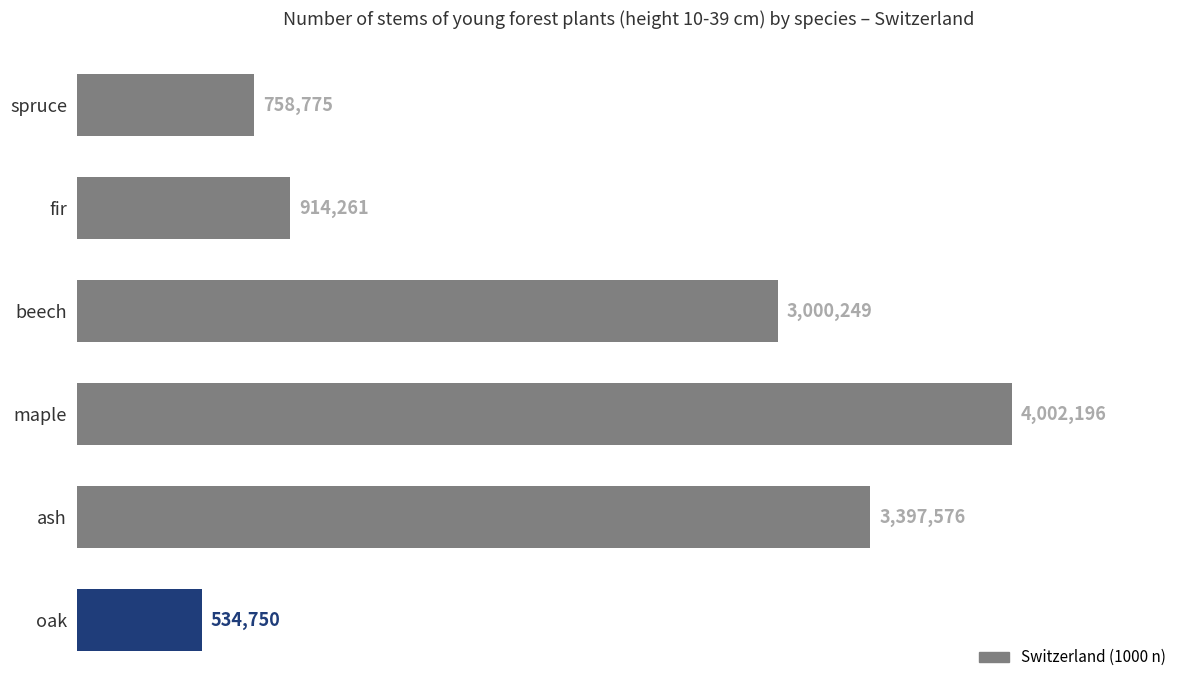

How many data points does each series have?

6